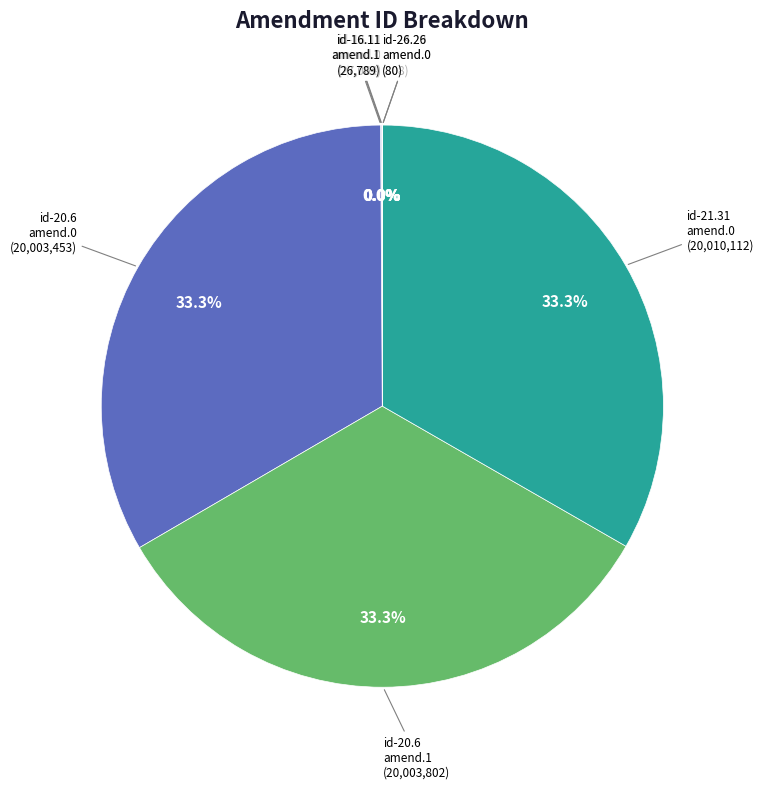

To the nearest percent, what is the difference between the largest and smallest slice percentages?

33%